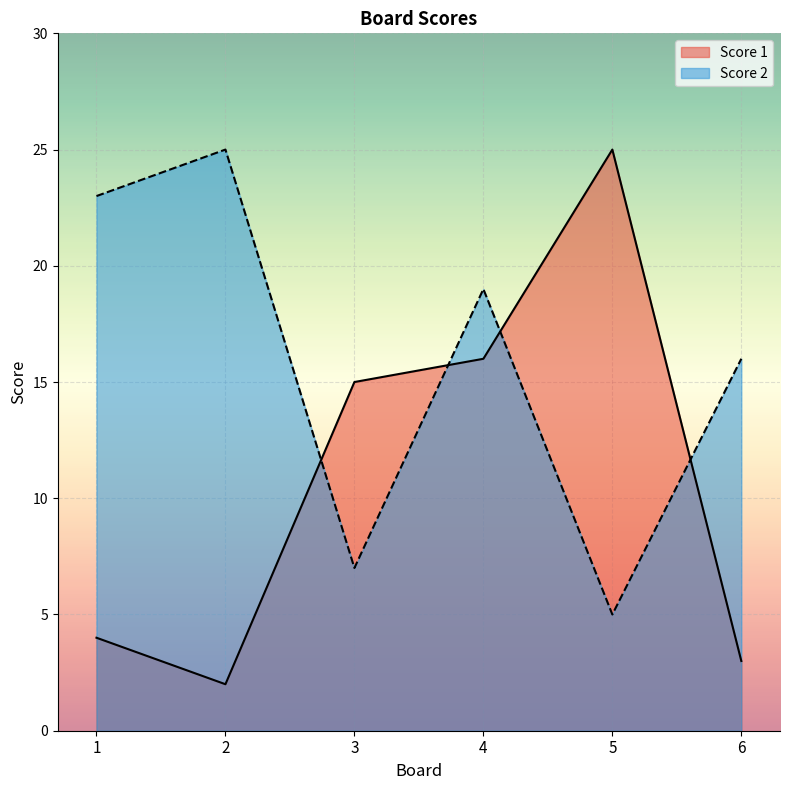

List the labels in order of Score 1 value, largest first.

5, 4, 3, 1, 6, 2